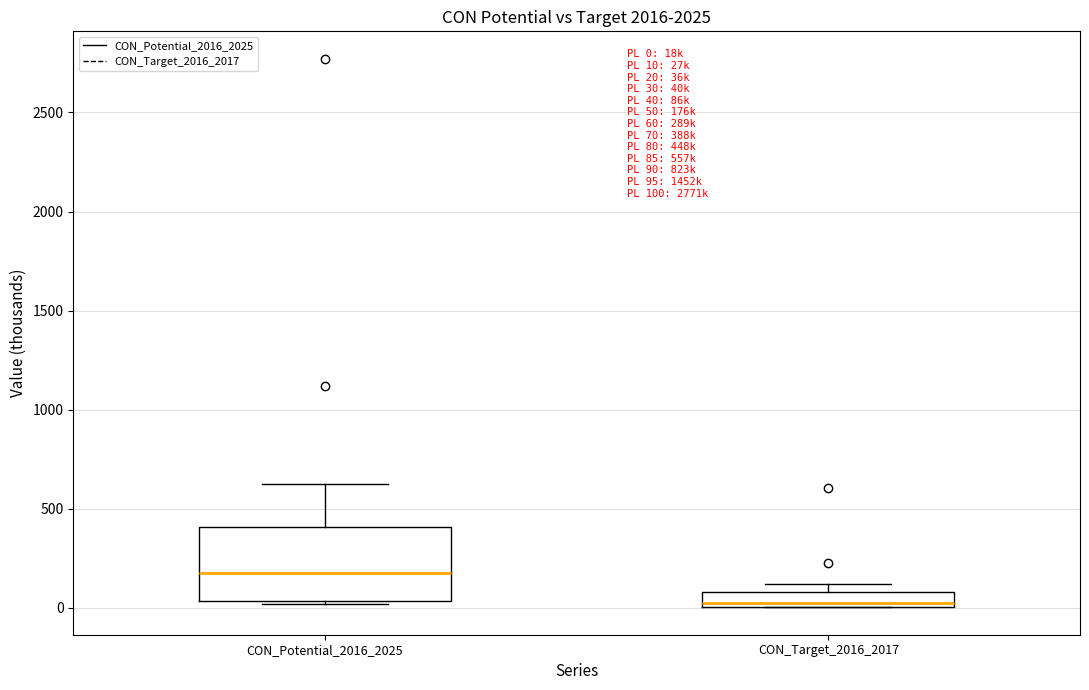

Which box has the lowest median line?

CON_Target_2016_2017